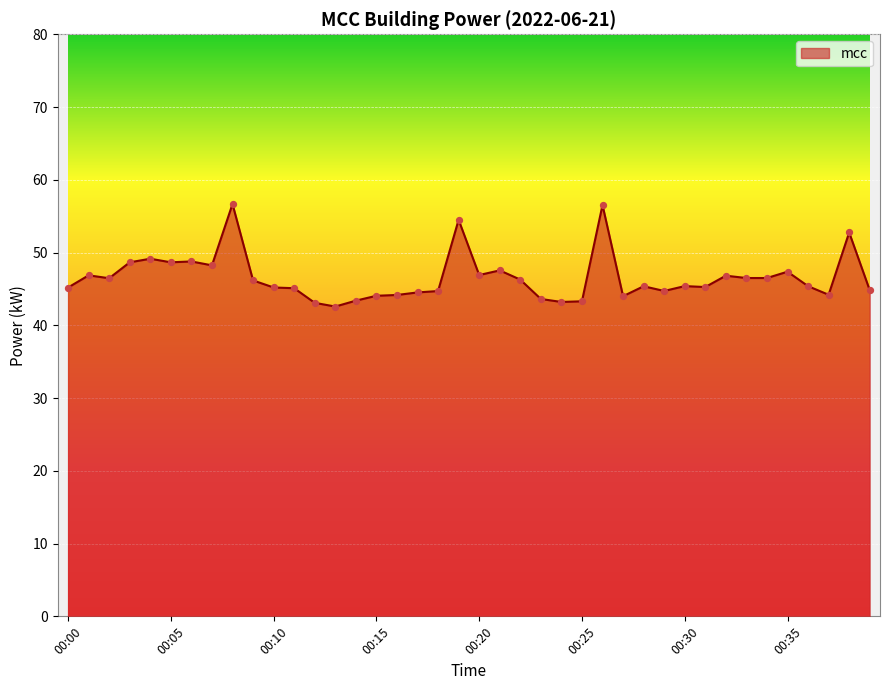

What is the smallest value displayed?

42.6